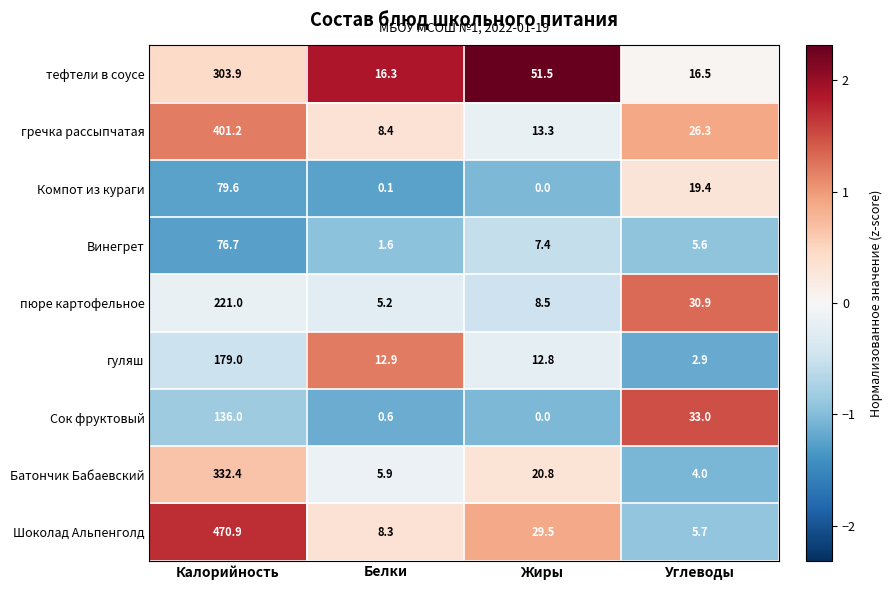

True or false: тефтели в соусе has a value of 51.5 at Жиры.

True